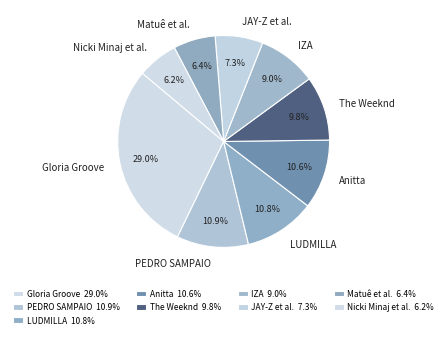

Between Gloria Groove and PEDRO SAMPAIO, which is larger?

Gloria Groove